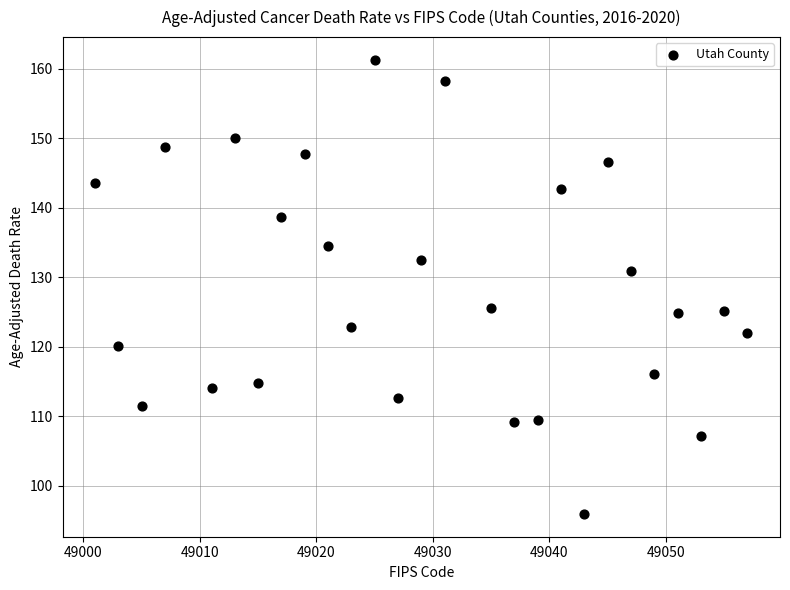

What is the range of X values (max minus min)?

56.0